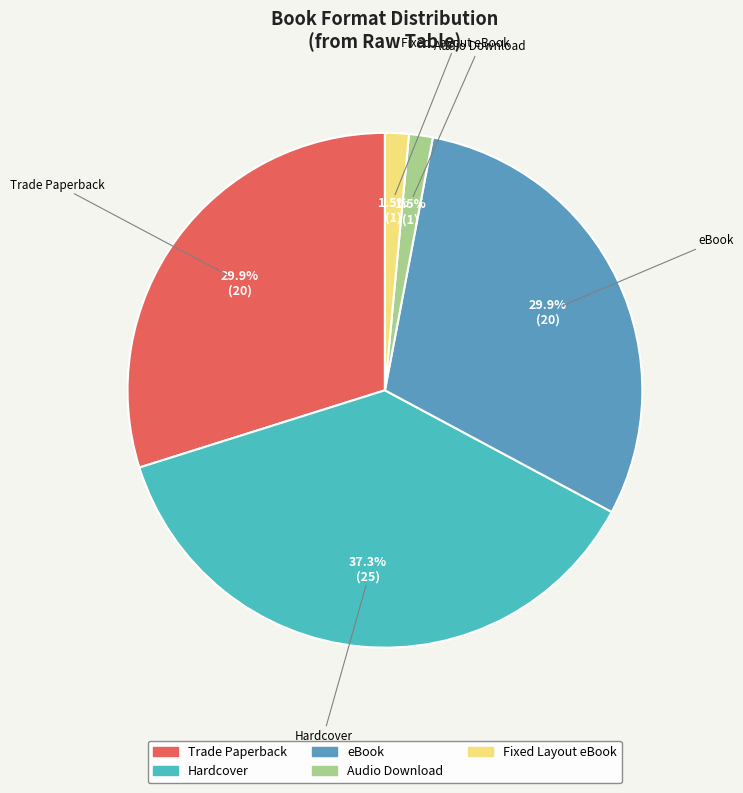

Which category has the biggest portion of the pie?

Hardcover